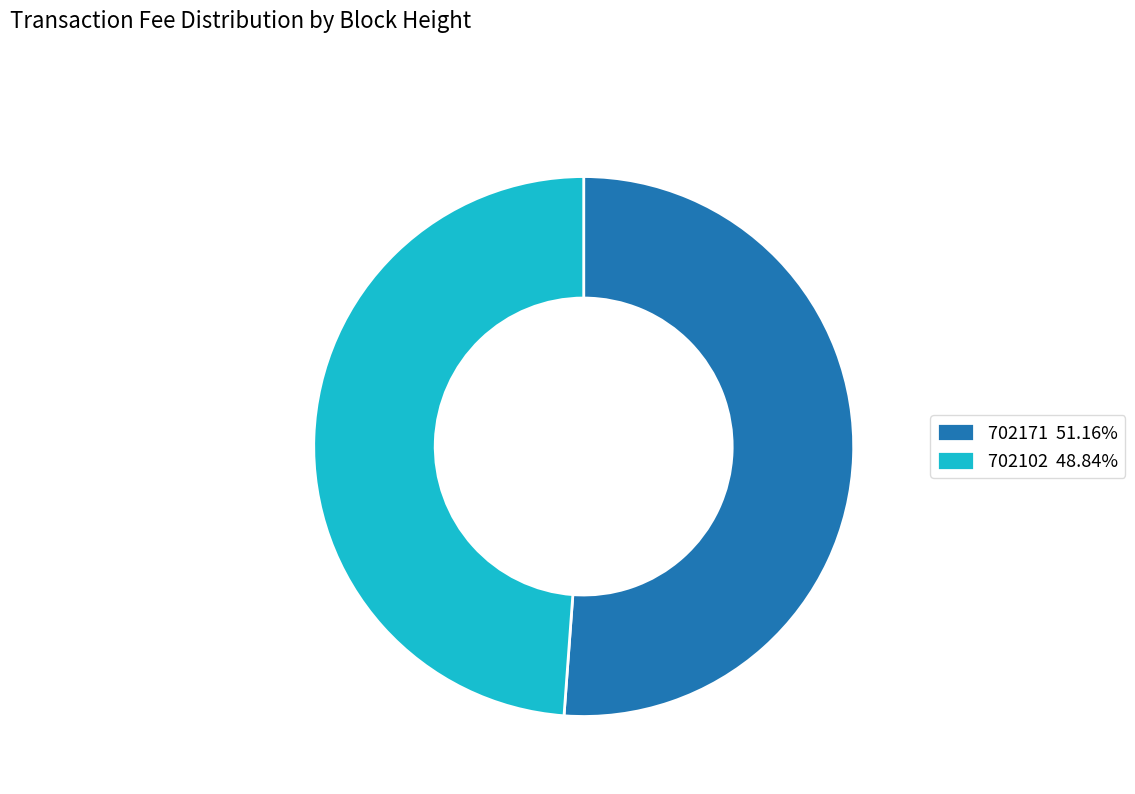

Is there any slice that represents more than half of the pie?

Yes